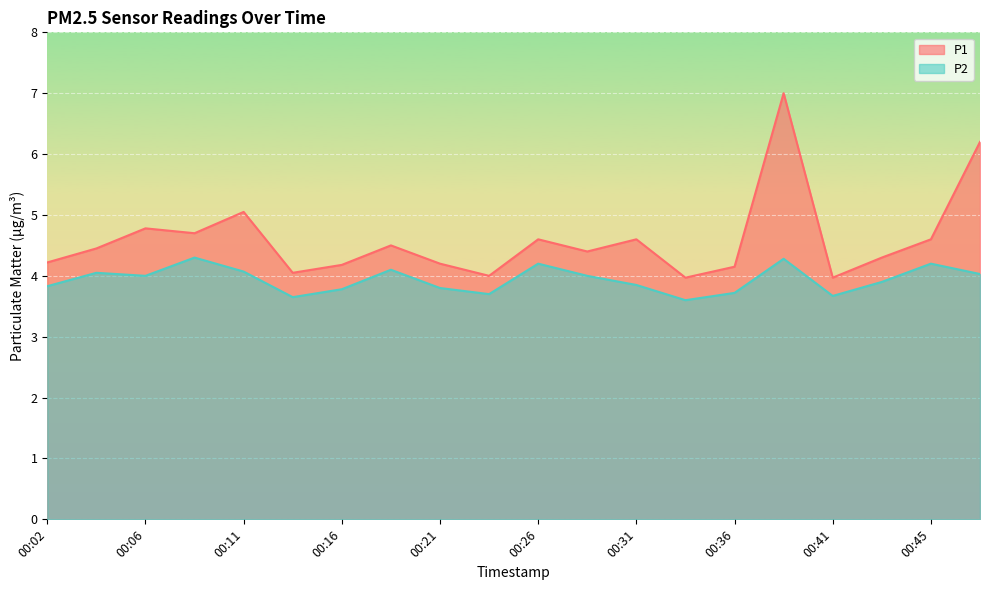

True or false: P2 has more than 2 points higher than both neighbors.

True